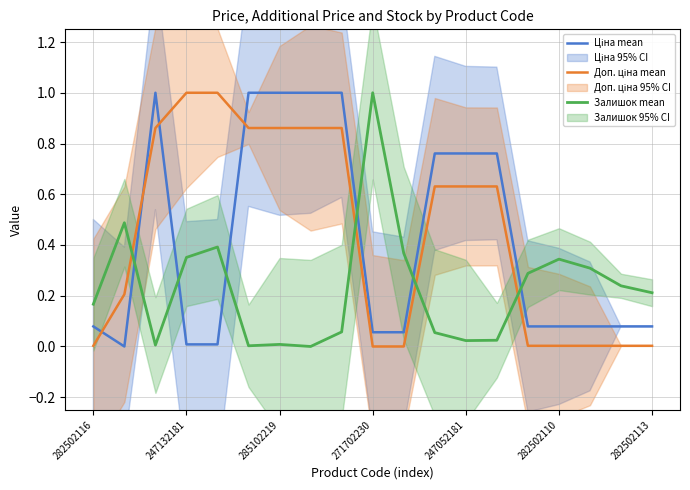

What is the difference between the second highest and minimum values in the Залишок mean series?

0.5